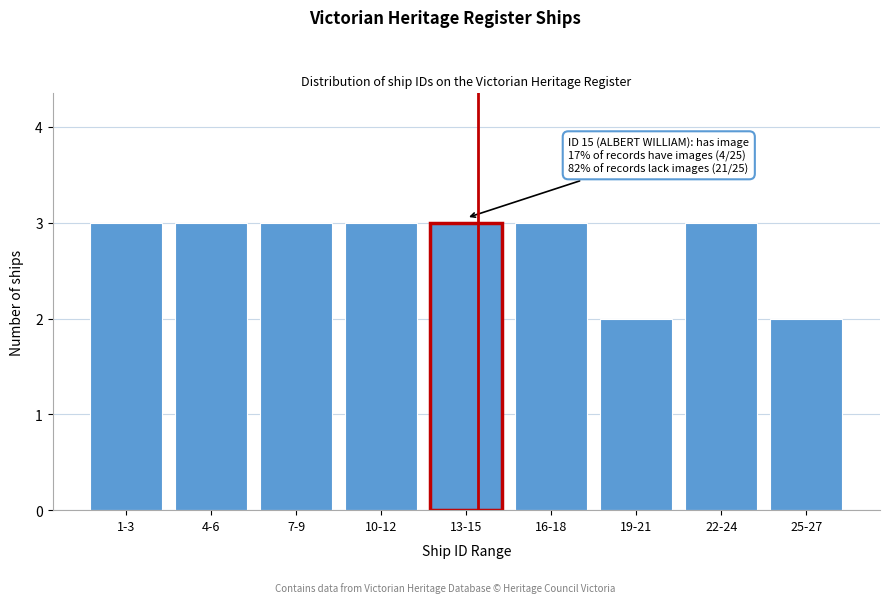

Reading left to right, list all the values displayed in this chart.

3	3	3	3	3	3	2	3	2